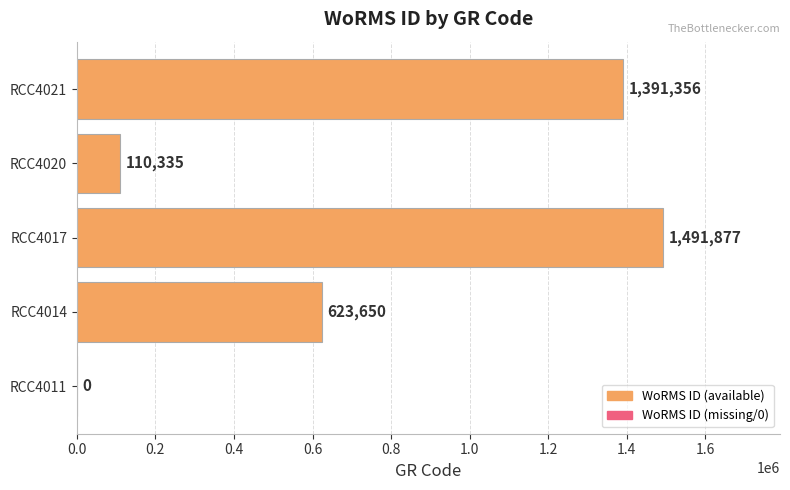

What is the approximate value at RCC4017?

1491877